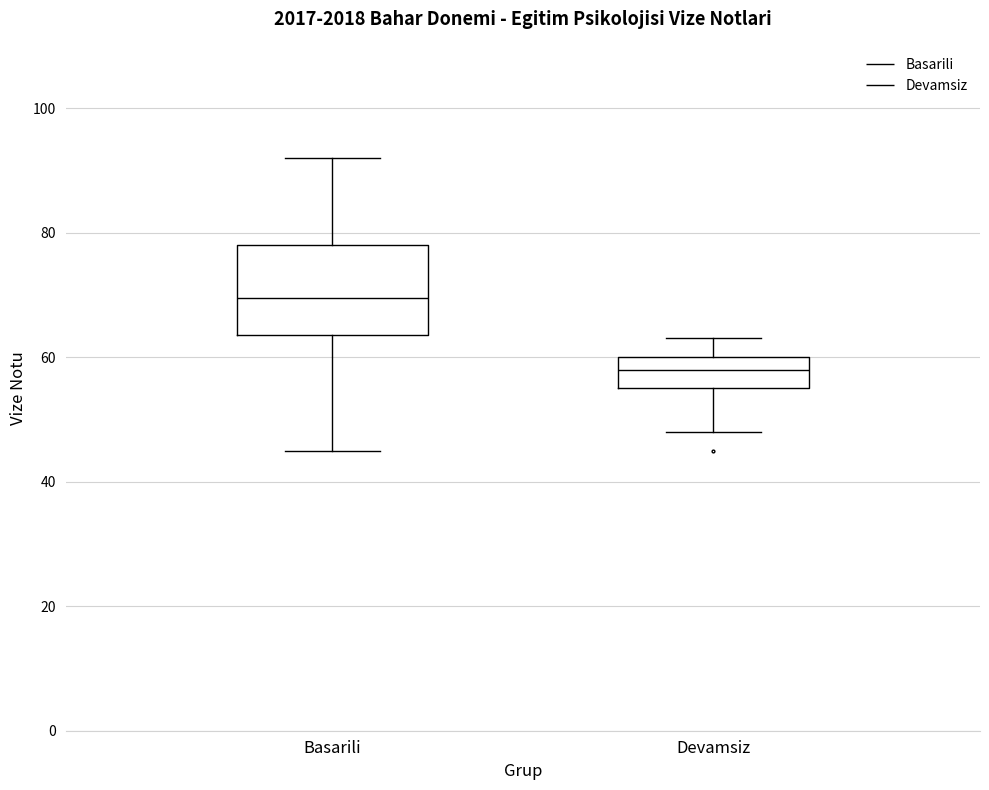

Reading left to right, transcribe this box plot: for each box, give where its median line is, the range the box spans, and where its two whiskers end, as read against the y-axis. The values are not printed on the chart, so give them approximately, as read against the axis.

Basarili: median 70, box 64 to 78, whiskers 46 to 92
Devamsiz: median 58, box 56 to 60, whiskers 48 to 64